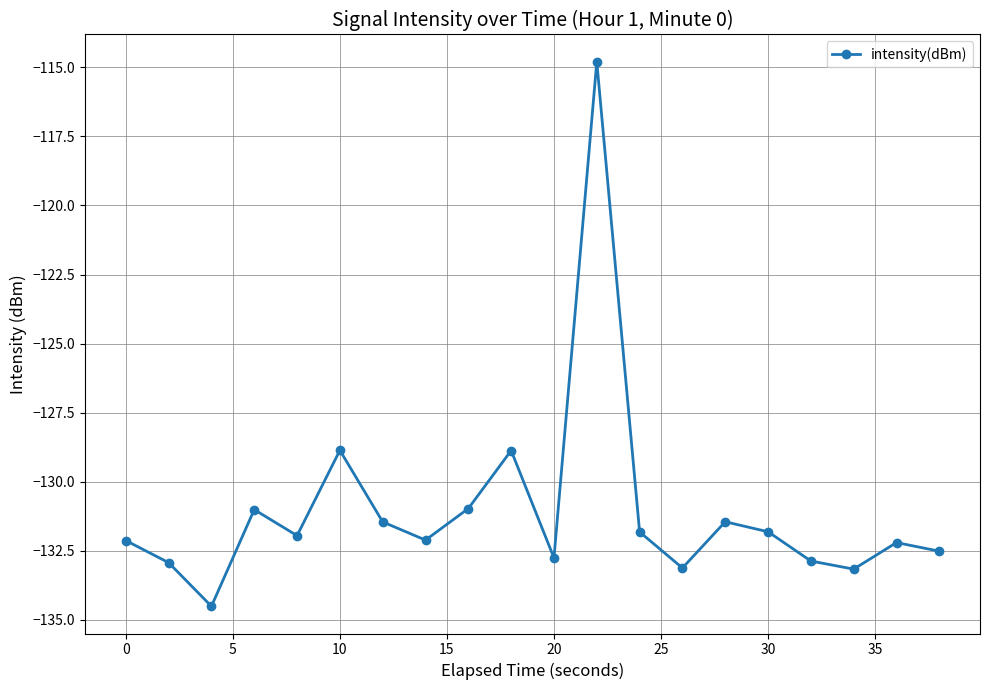

What is the smallest value displayed?

-134.5